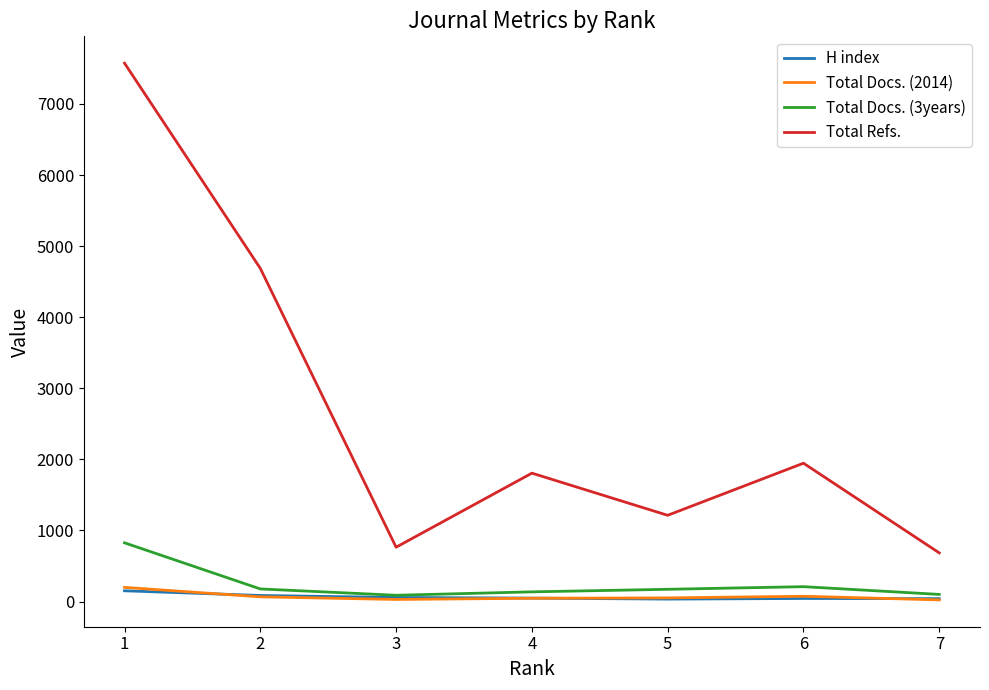

What is the difference between the highest and lowest values at 3?

735